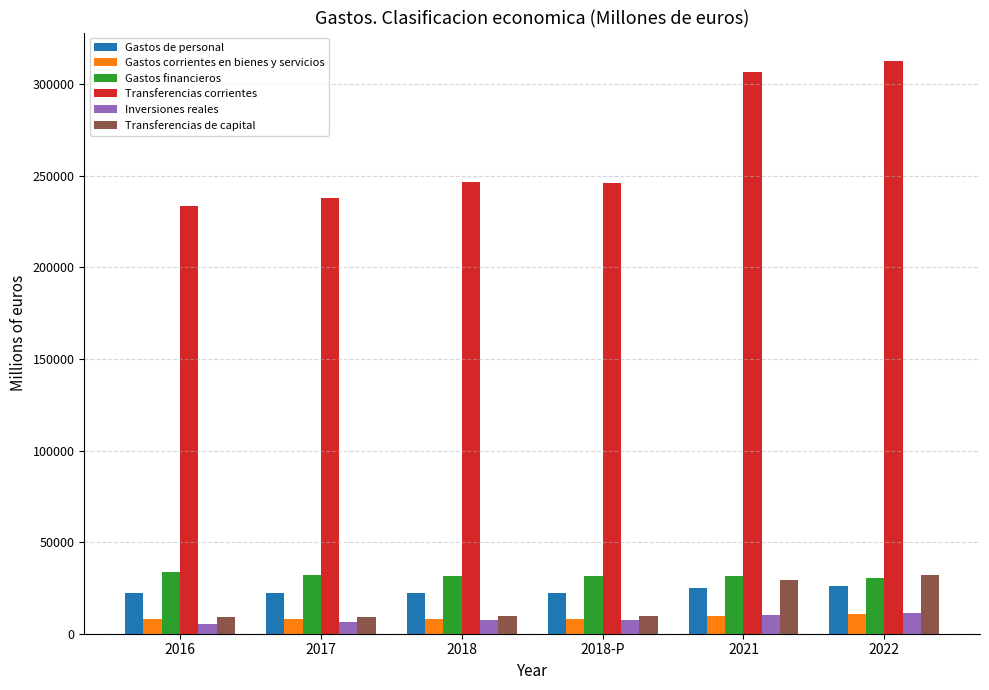

How many values in the Gastos corrientes en bienes y servicios series exceed 8143?

3